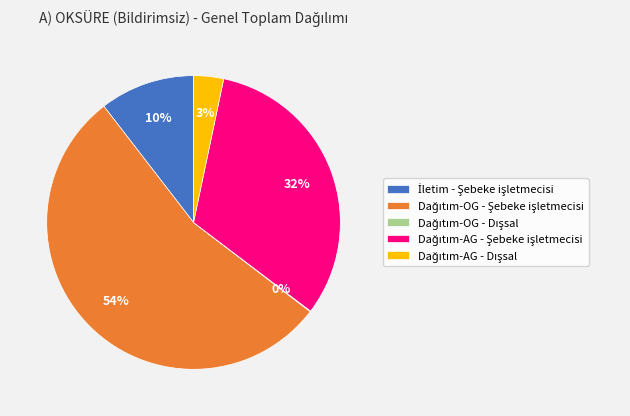

To the nearest percent, what is the average slice percentage?

20%